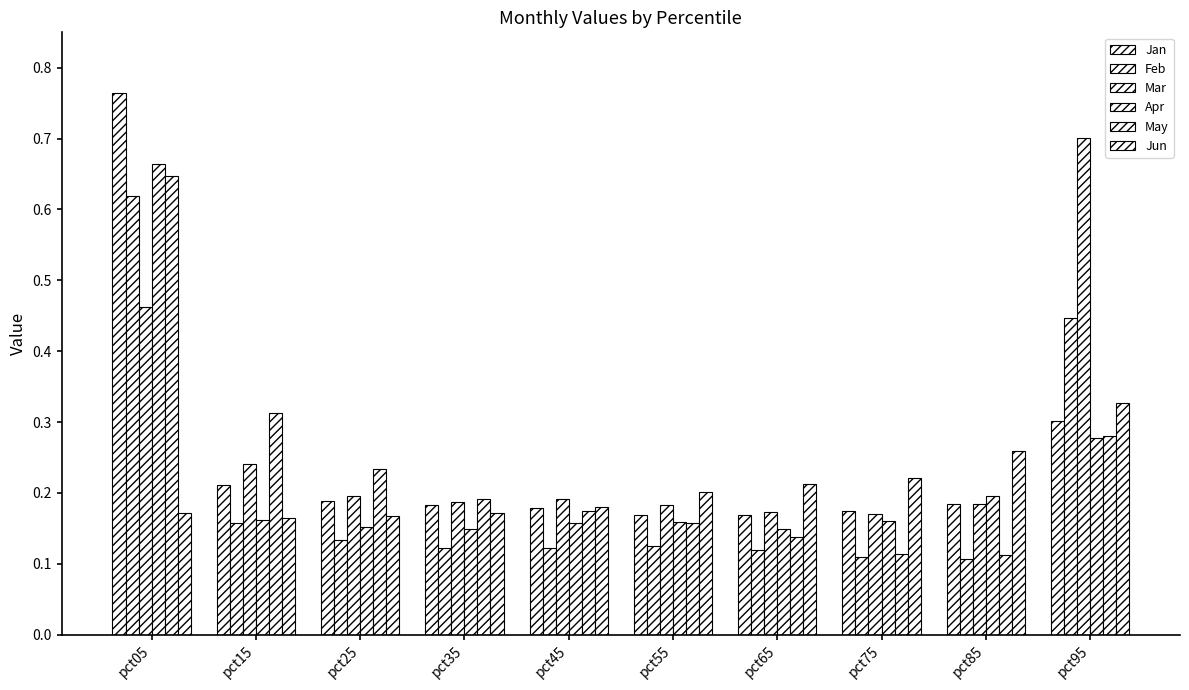

How many groups of bars are there?

10